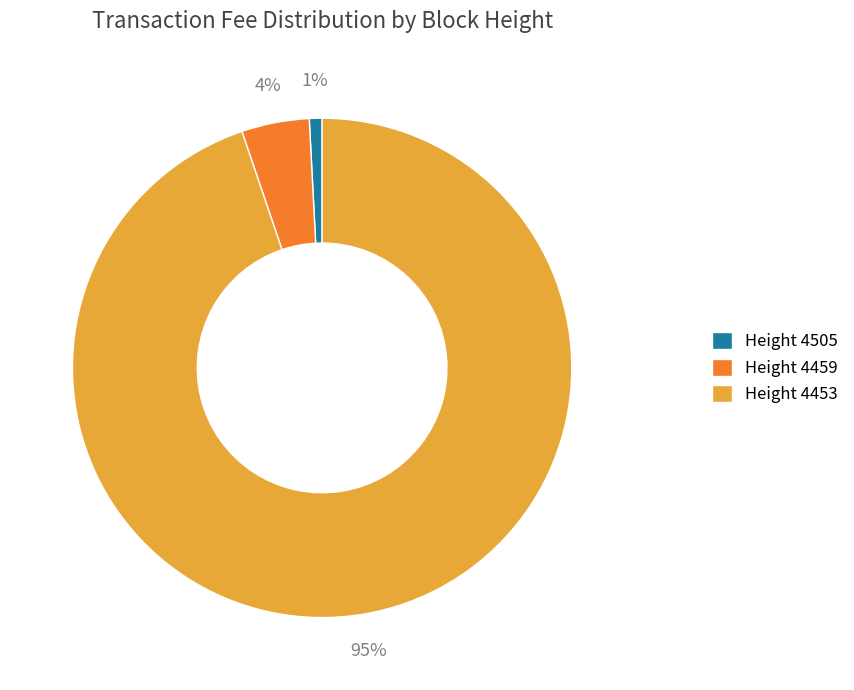

Which category has the biggest portion of the pie?

Height 4453